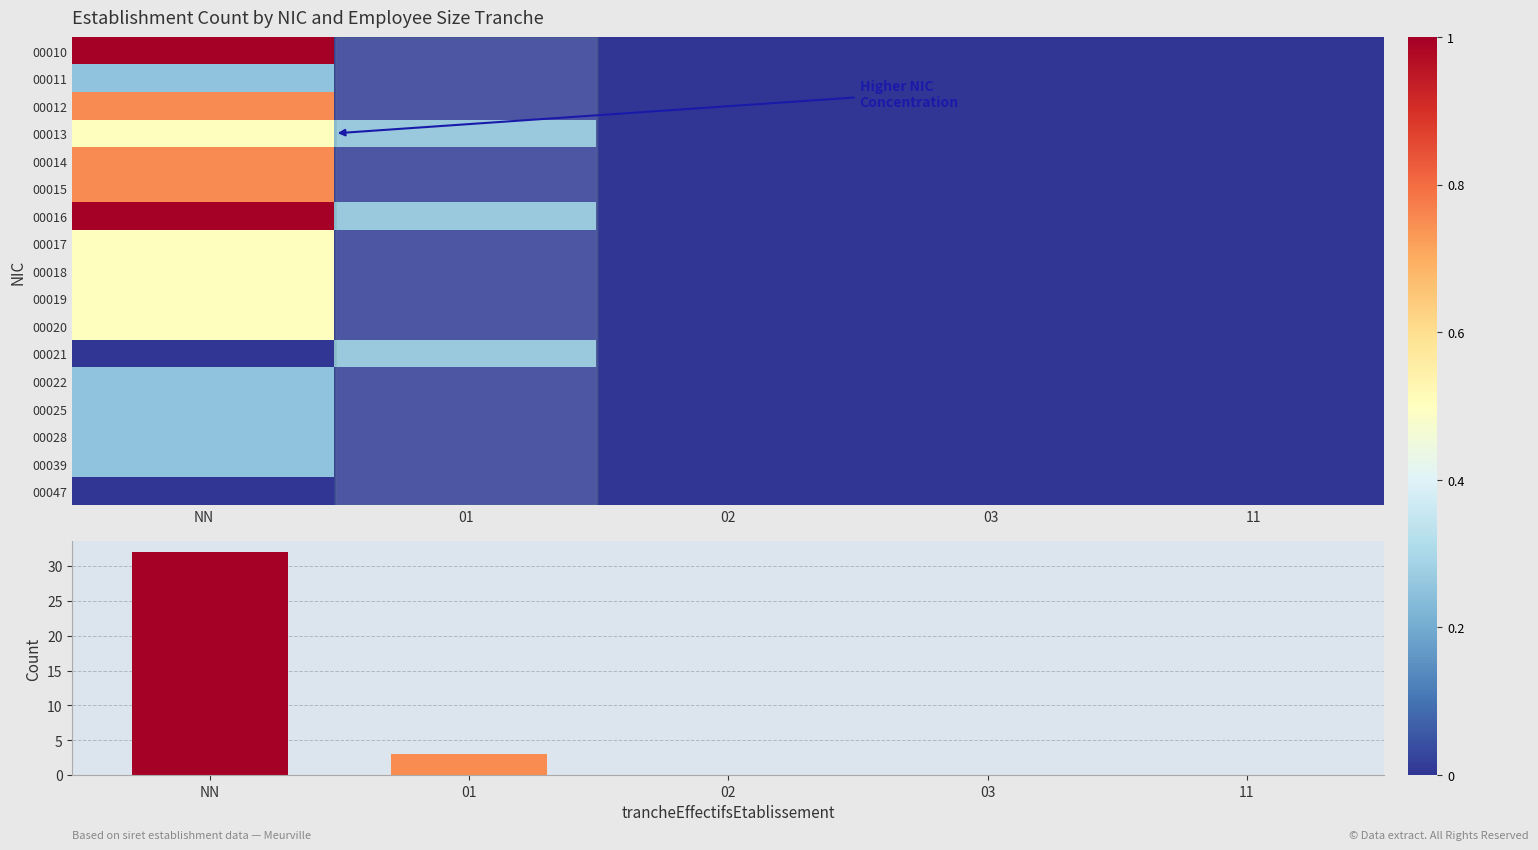

What is the difference between the highest and lowest values at NN?

32.0